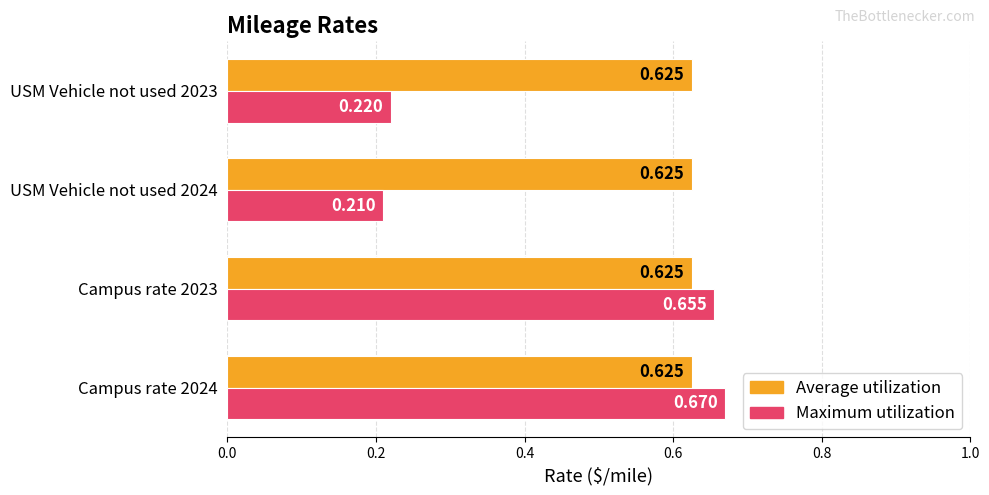

How many distinct data groups are displayed?

2